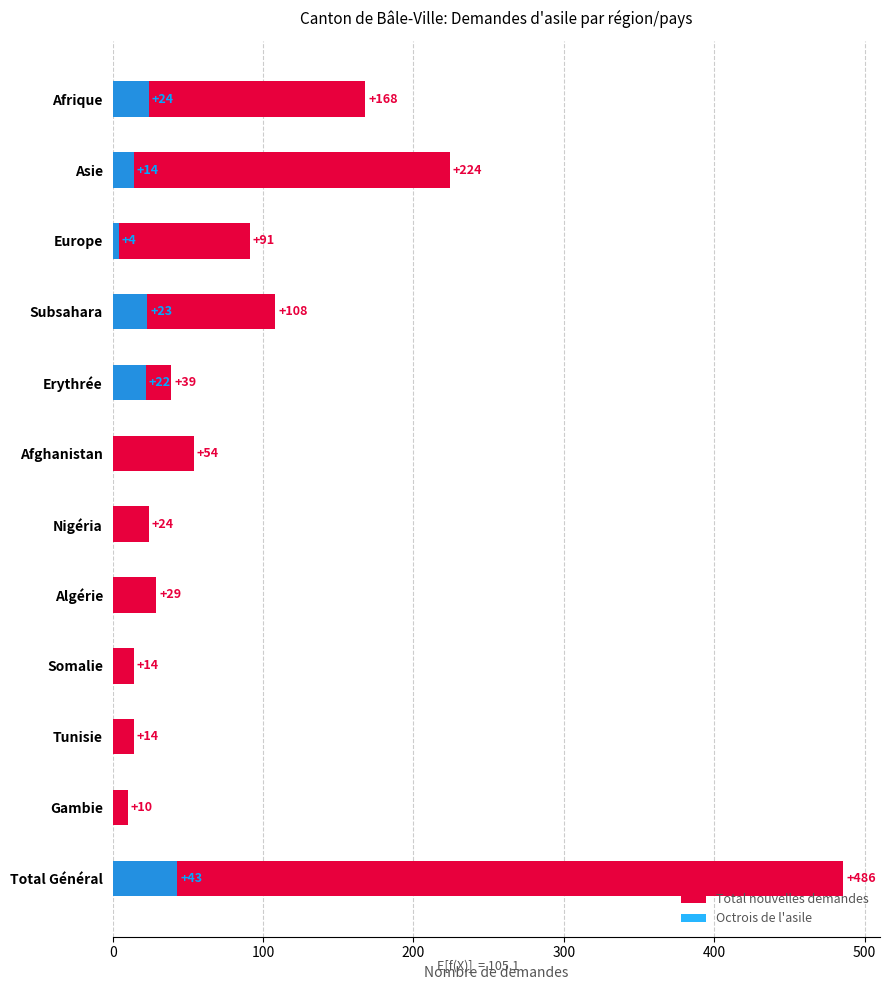

What position from the left is Afrique?

1